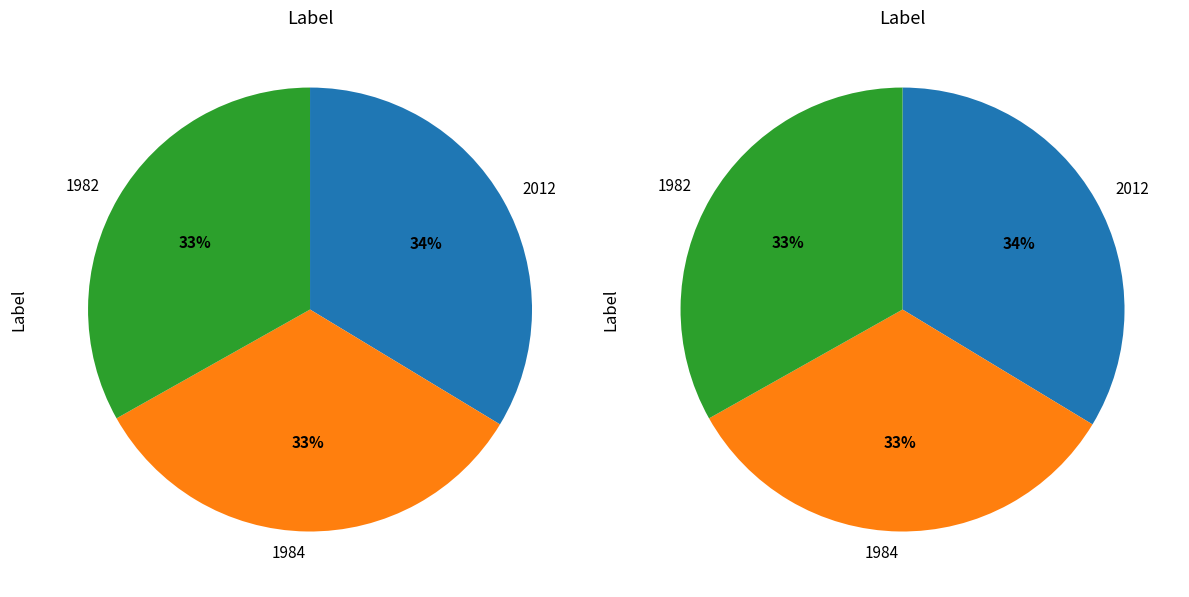

Is 1982 the majority of the pie?

No